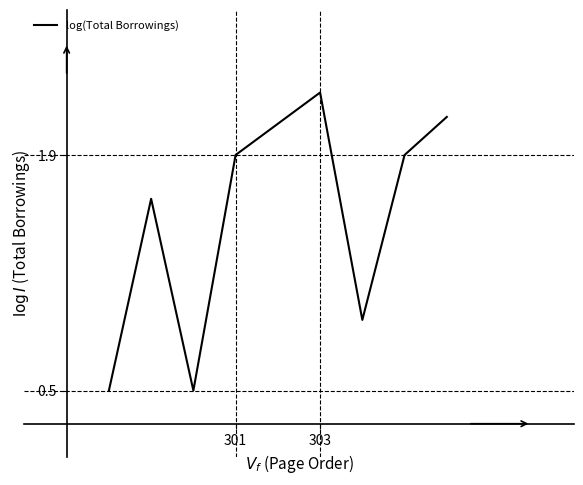

What is the minimum value shown in the chart?

0.5